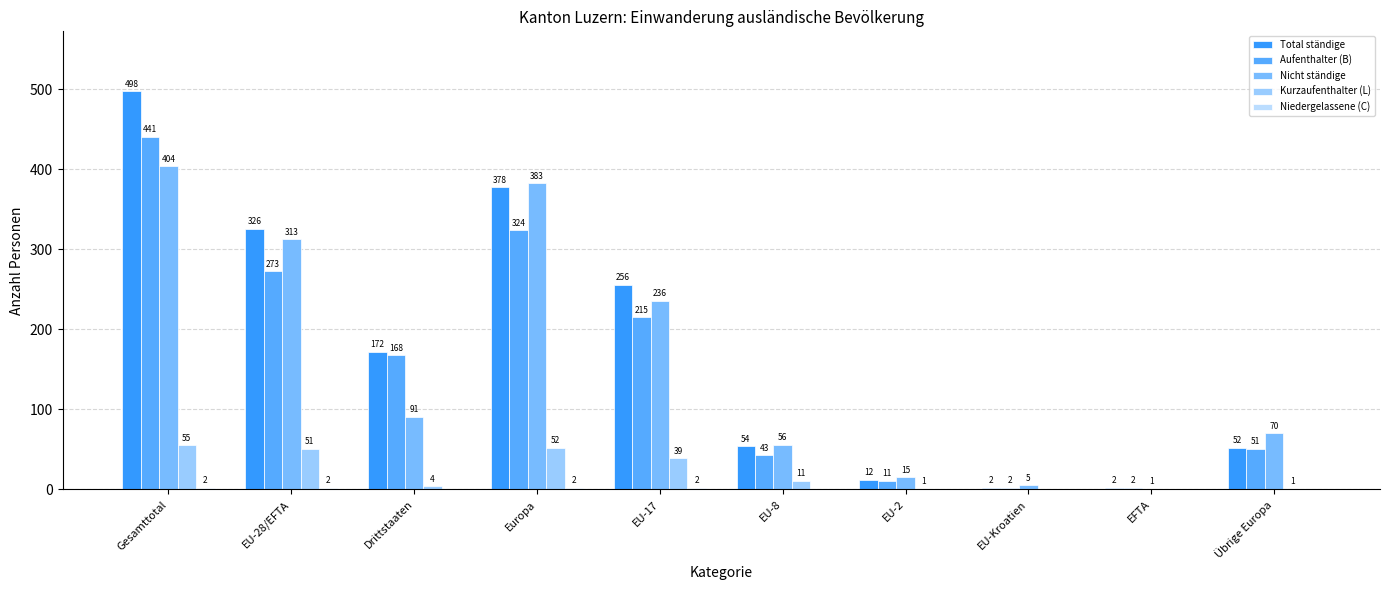

At how many categories does at least one series exceed 442?

1